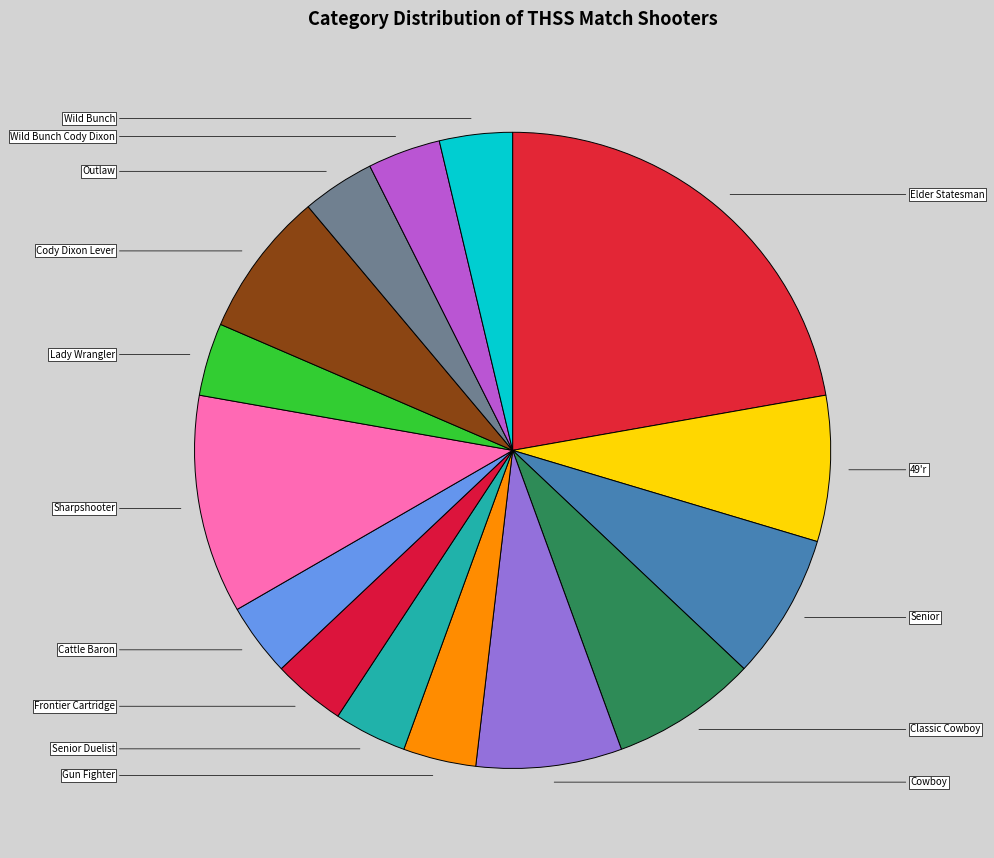

Approximately how many times larger is the value at Frontier Cartridge compared to Cowboy?

0.5